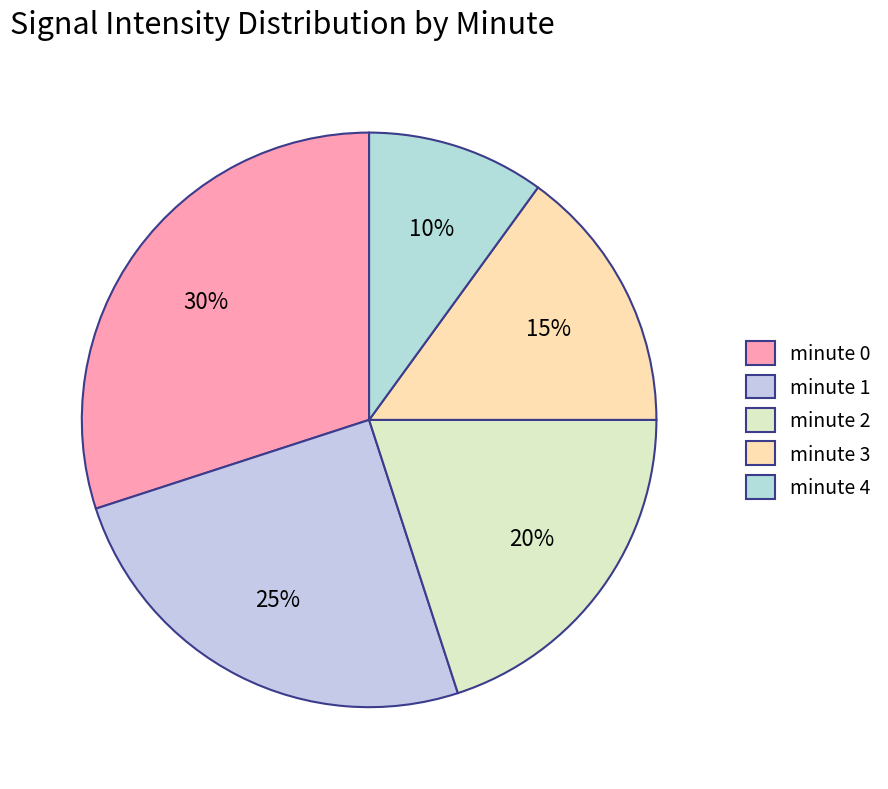

True or false: minute 3 accounts for 15% of the total.

True